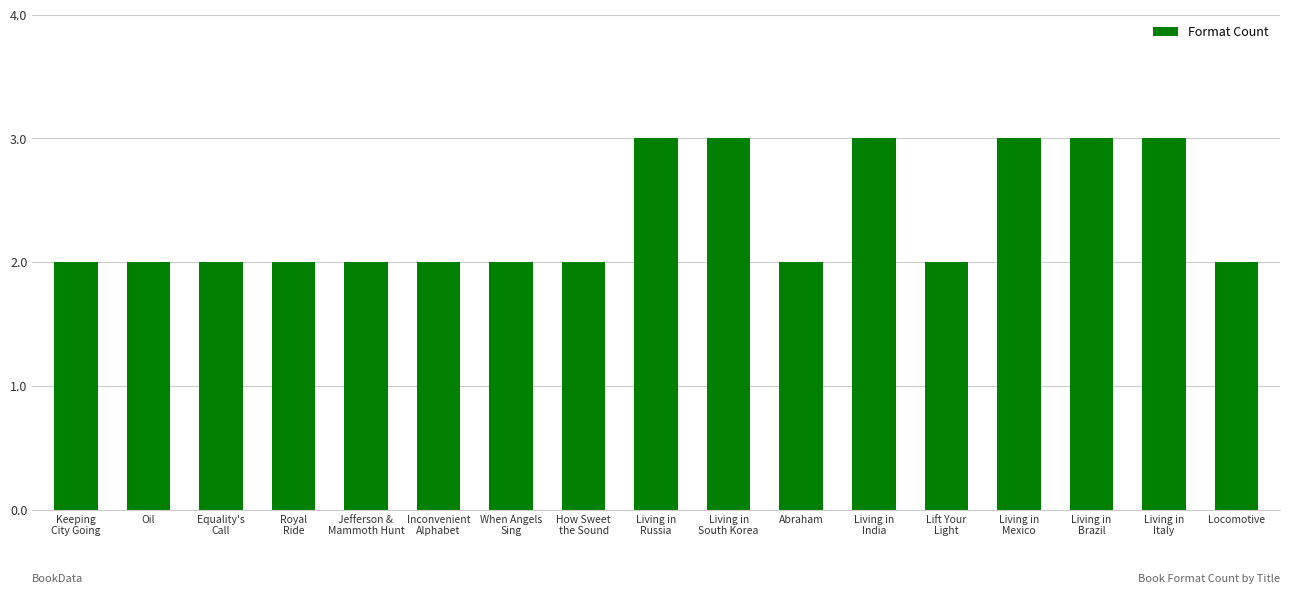

The value at Abraham is 2. True or false?

True